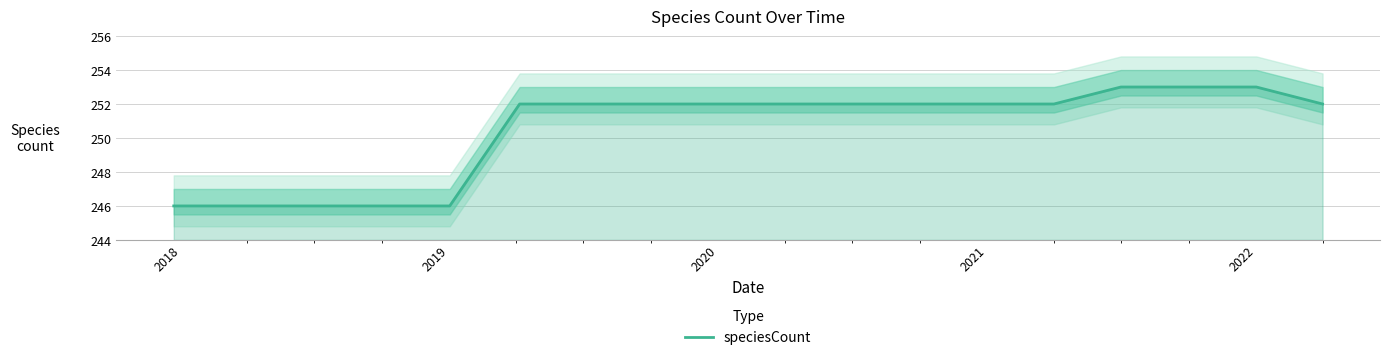

Count the number of values greater than 252.

3